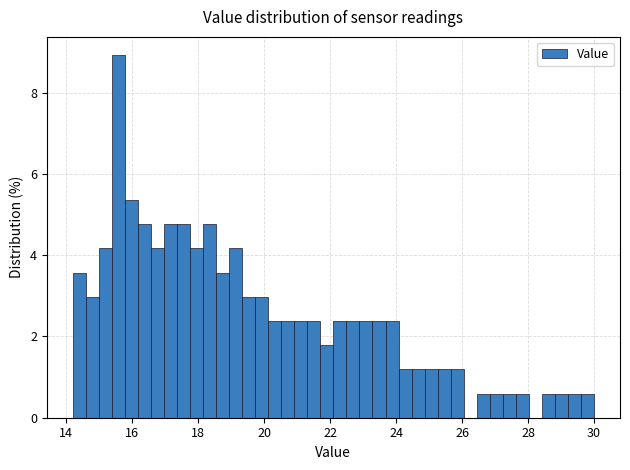

Around what value on the x-axis is the tallest bar? Give the approximate position of its centre, as read against the axis.

15.6